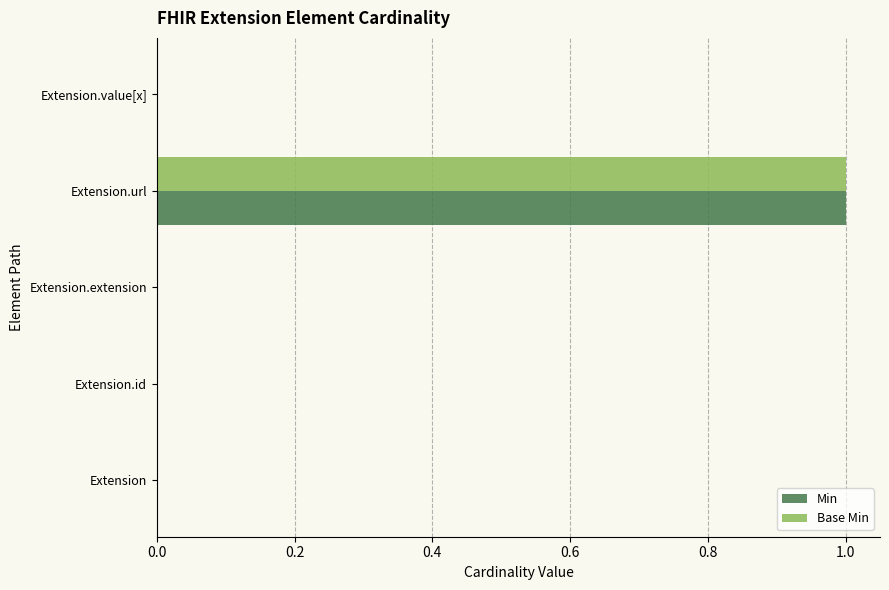

The Base Min series shows -1 at Extension.value[x]. True or false?

False